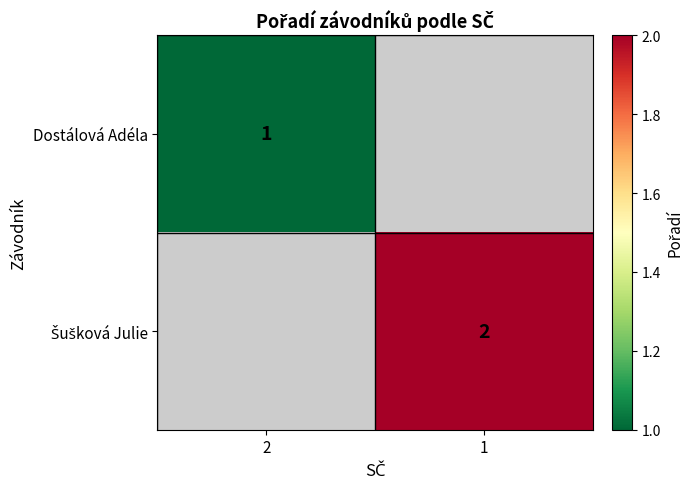

Count the number of data series in this chart.

2